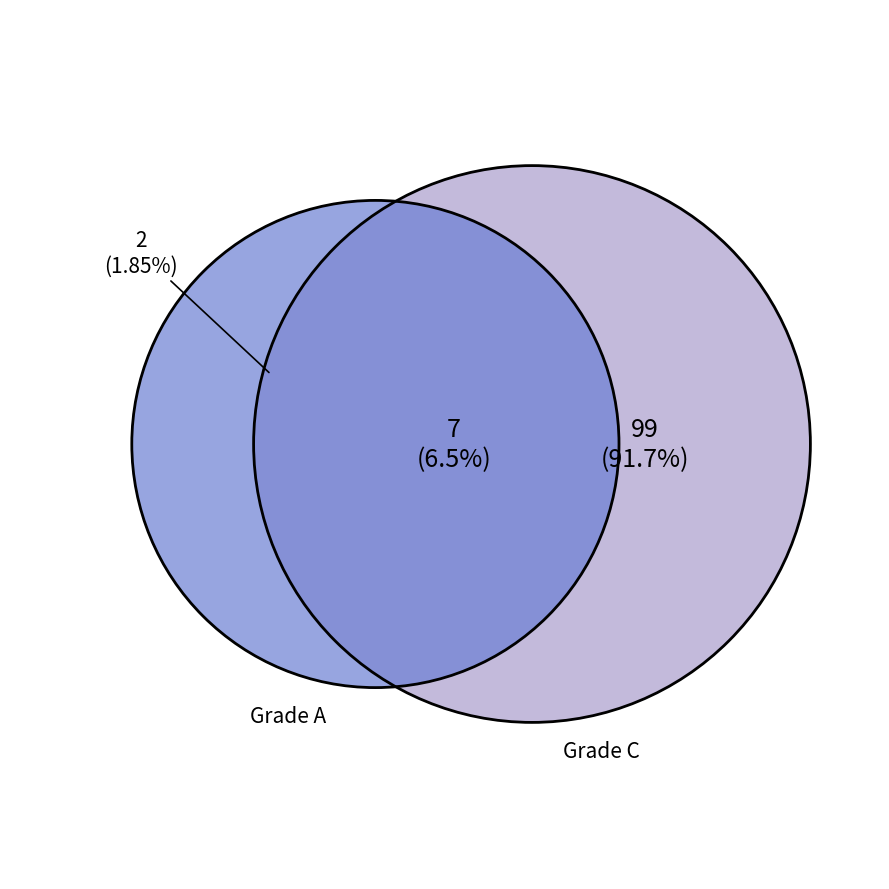

Which slice is the largest?

C